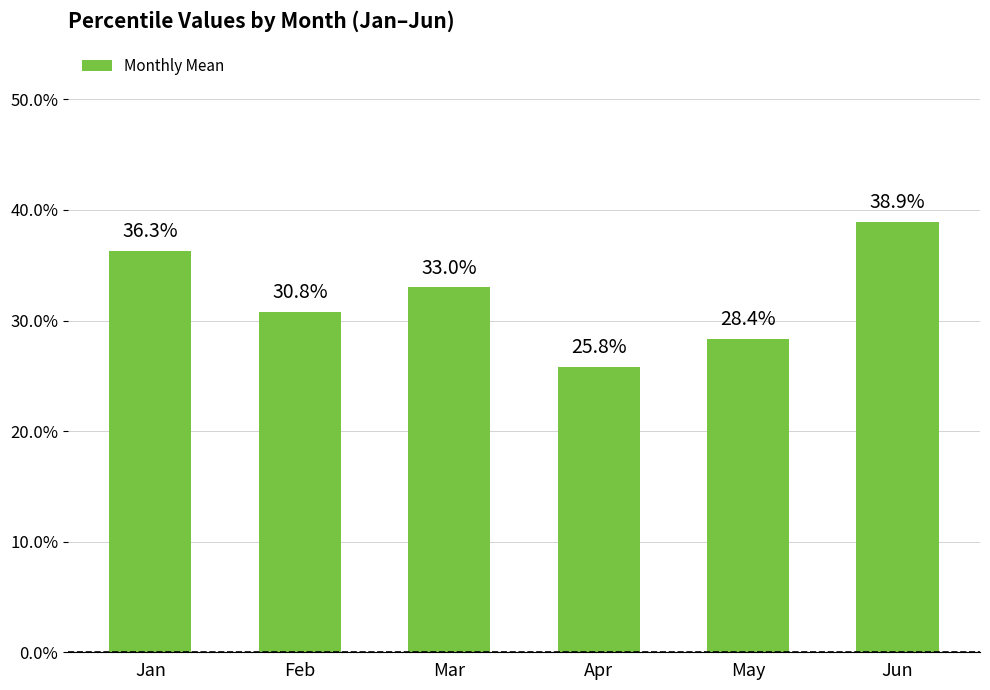

How many values are between 0 and 1?

6